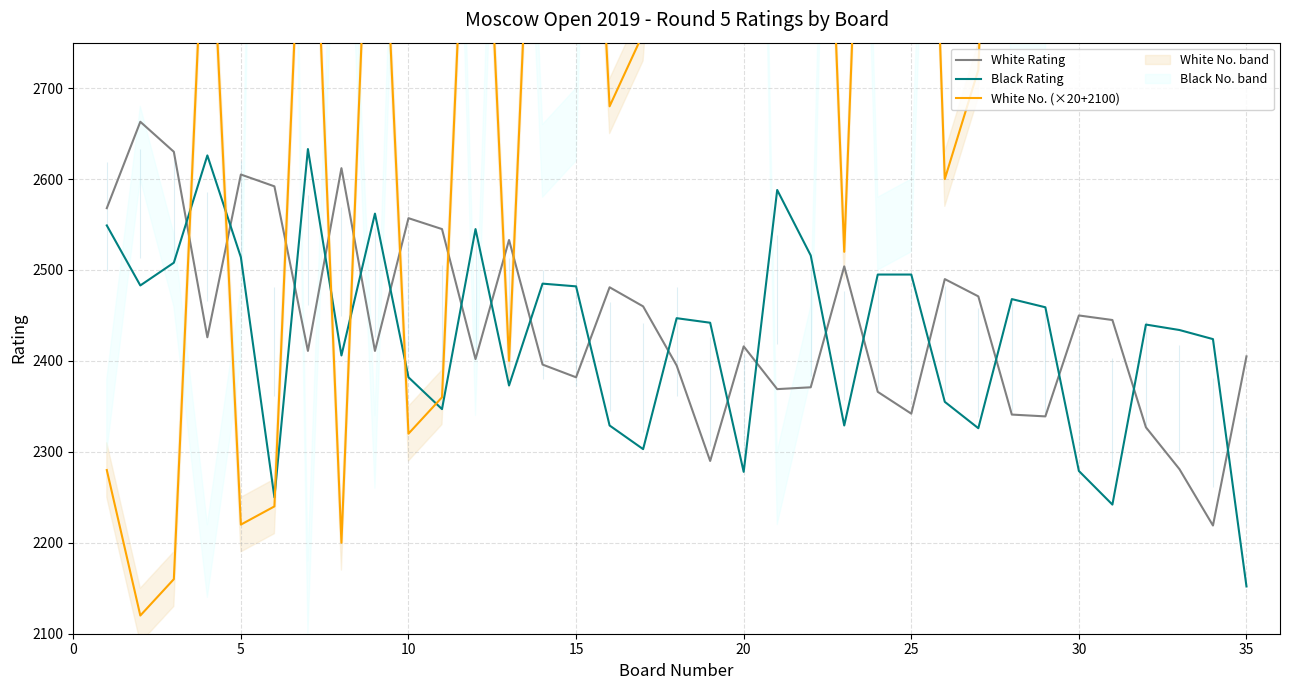

What is the highest value of the White Rating series?

2663